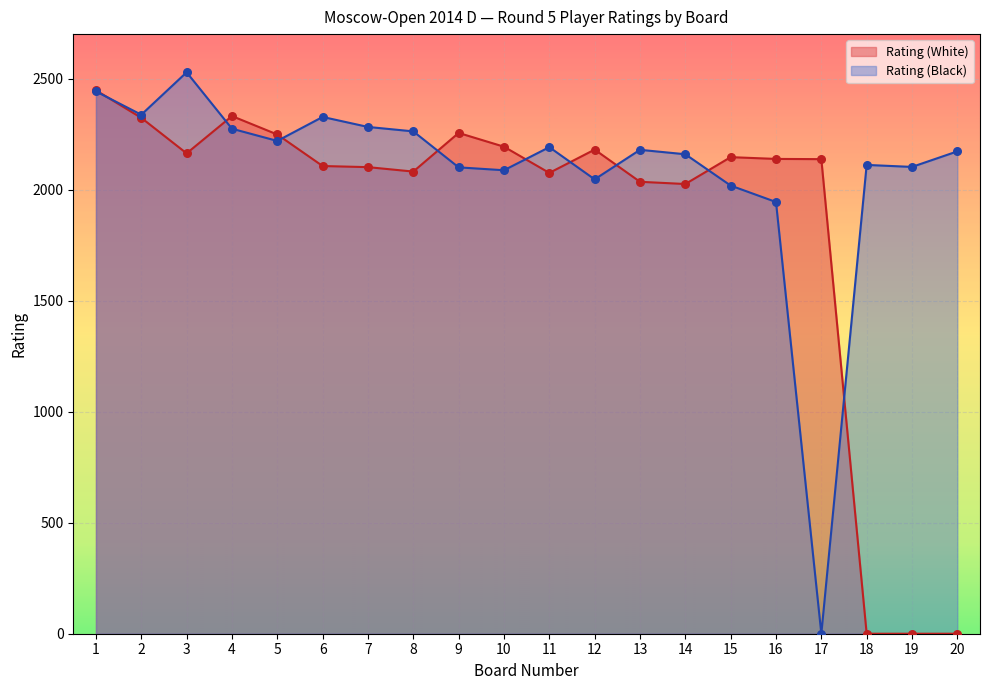

Which series has the largest total across all categories?

Rating (Black)